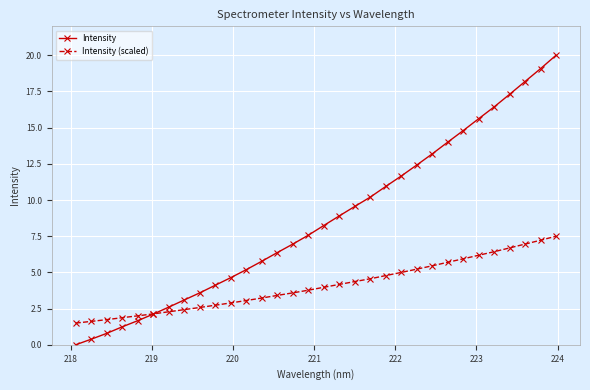

What is the value of the Intensity point at the 25th from the left?

14.0